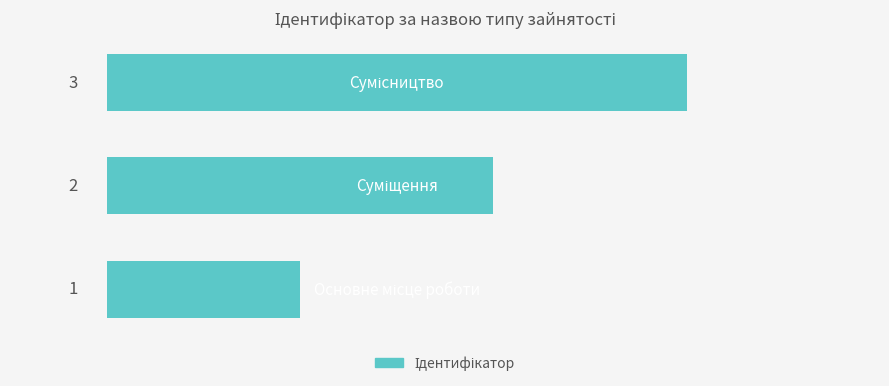

Count the values in the range 1 to 3.

3